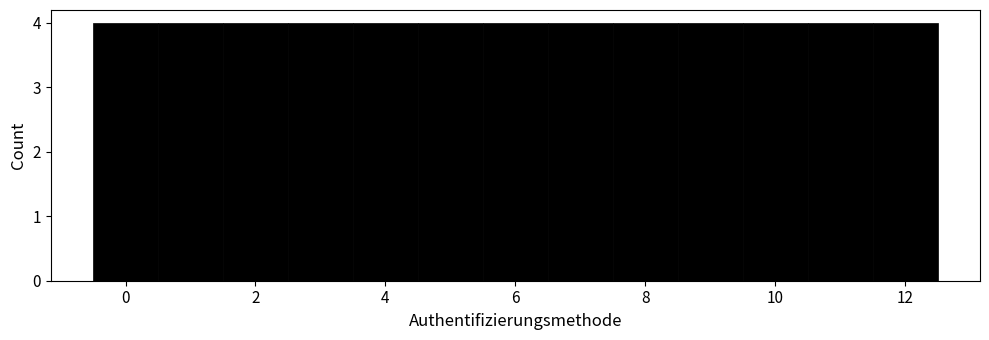

Reading left to right, list every bar in this chart as the range it spans on the x-axis followed by its height. Neither the bar edges nor the heights are printed on the chart, so give them approximately, as read against the axes.

-0.5 to 0.5: 4
0.5 to 1.5: 4
1.5 to 2.5: 4
2.5 to 3.5: 4
3.5 to 4.5: 4
4.5 to 5.5: 4
5.5 to 6.5: 4
6.5 to 7.5: 4
7.5 to 8.5: 4
8.5 to 9.5: 4
9.5 to 10.5: 4
10.5 to 11.5: 4
11.5 to 12.5: 4